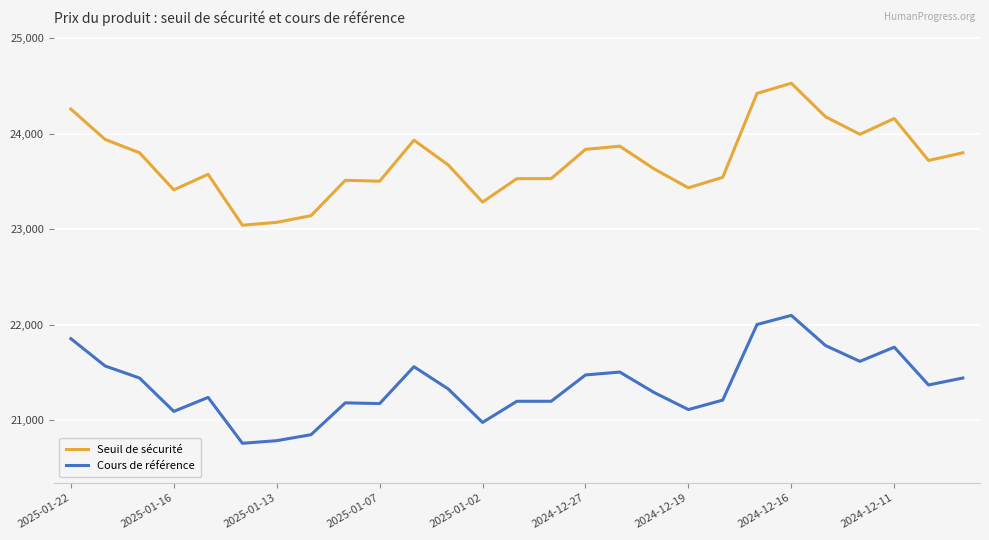

List the series in order of their overall mean, highest first.

Seuil de sécurité, Cours de référence